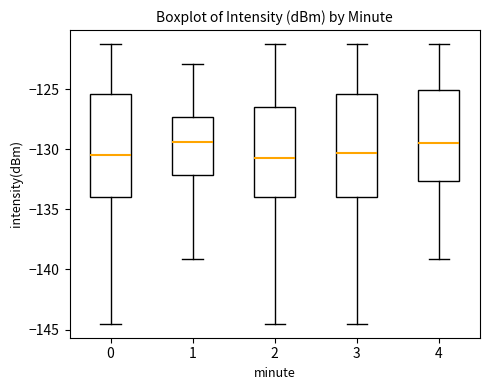

Where does the median line of the box at x = 1 sit on the y-axis? The values are not printed on the chart, so give them approximately, as read against the axis.

-129.5